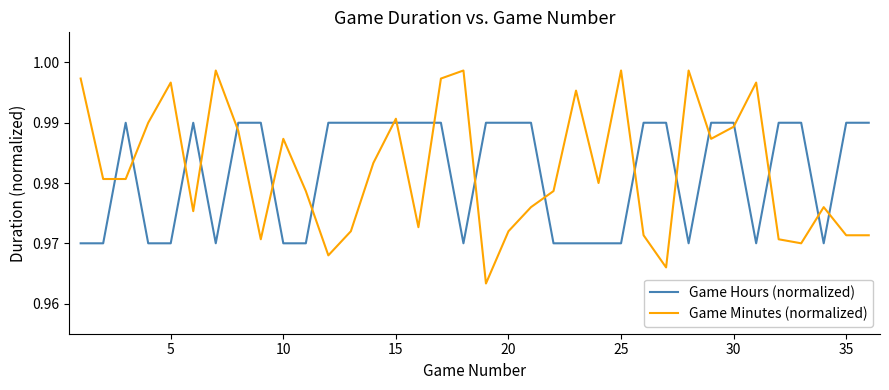

List the series in order of their peak value, highest first.

Game Minutes (normalized), Game Hours (normalized)